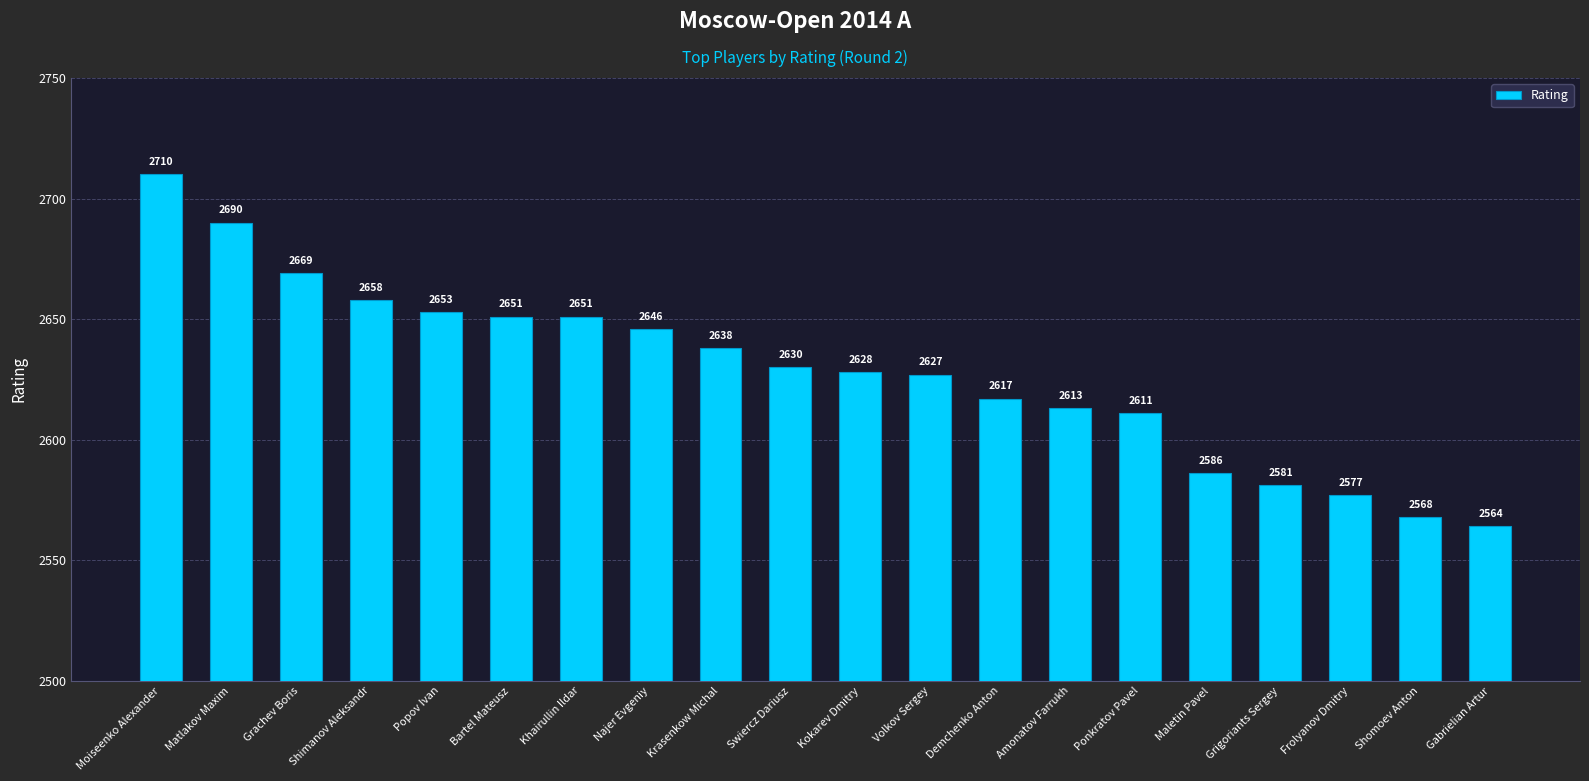

What is the value of the 10th bar from the left?

2630